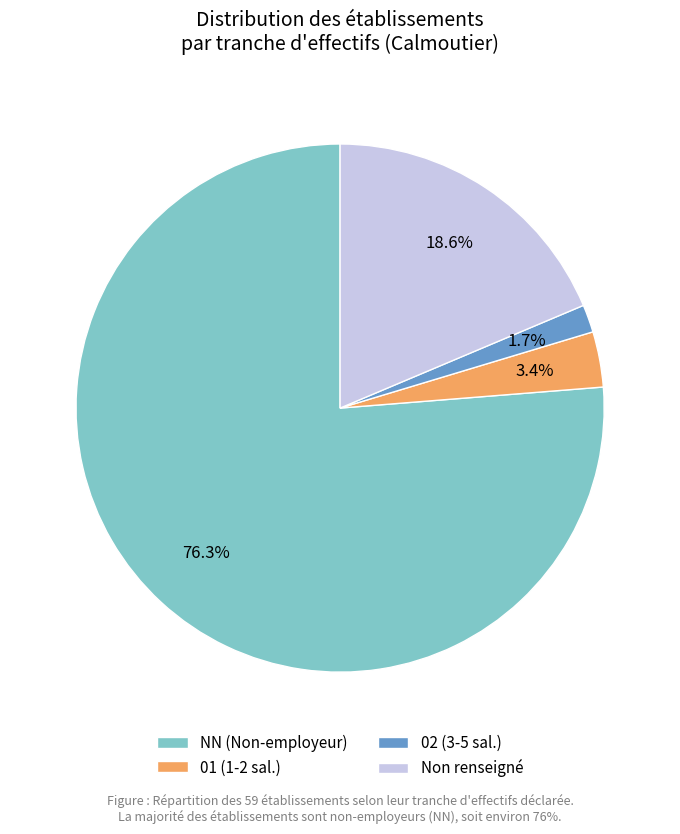

Which slice represents more than half of the pie?

NN (Non-employeur)